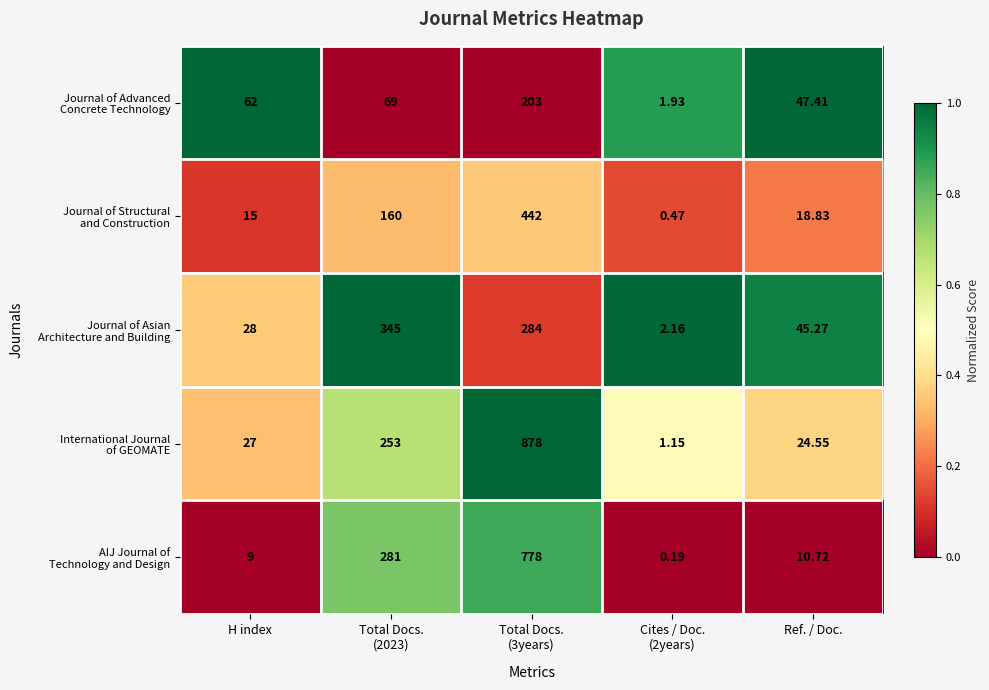

How many series are shown in this chart?

5